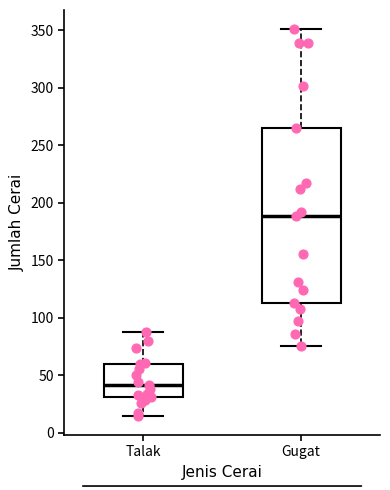

Reading left to right, transcribe this box plot: for each box, give where its median line is, the range the box spans, and where its two whiskers end, as read against the y-axis. The values are not printed on the chart, so give them approximately, as read against the axis.

Talak: median 40, box 30 to 60, whiskers 15 to 90
Gugat: median 190, box 115 to 265, whiskers 75 to 350